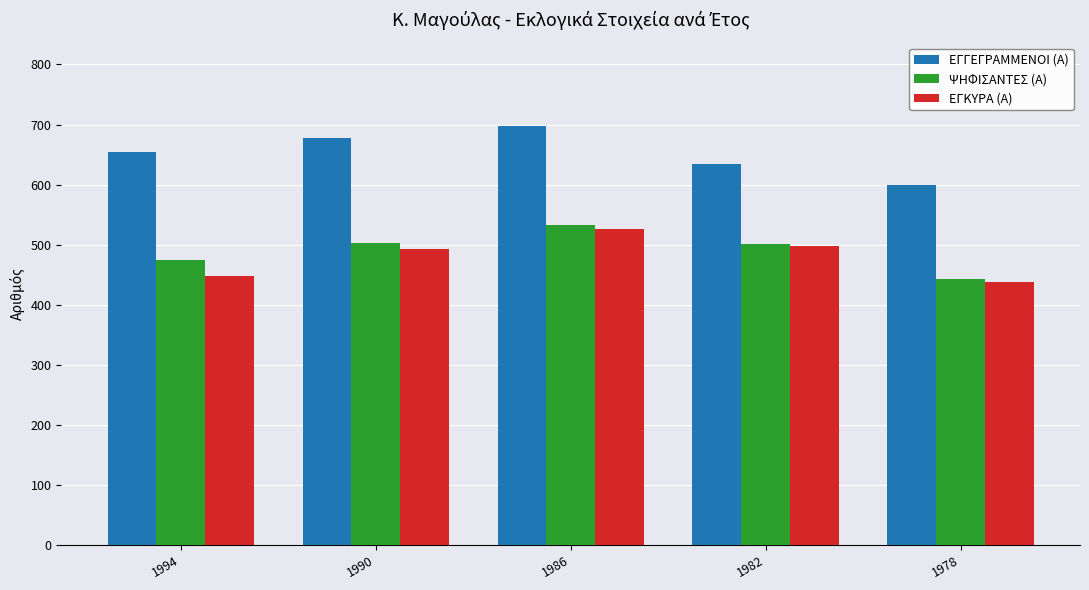

What is the sum of all ΕΓΓΕΓΡΑΜΜΕΝΟΙ (Α) values?

3263